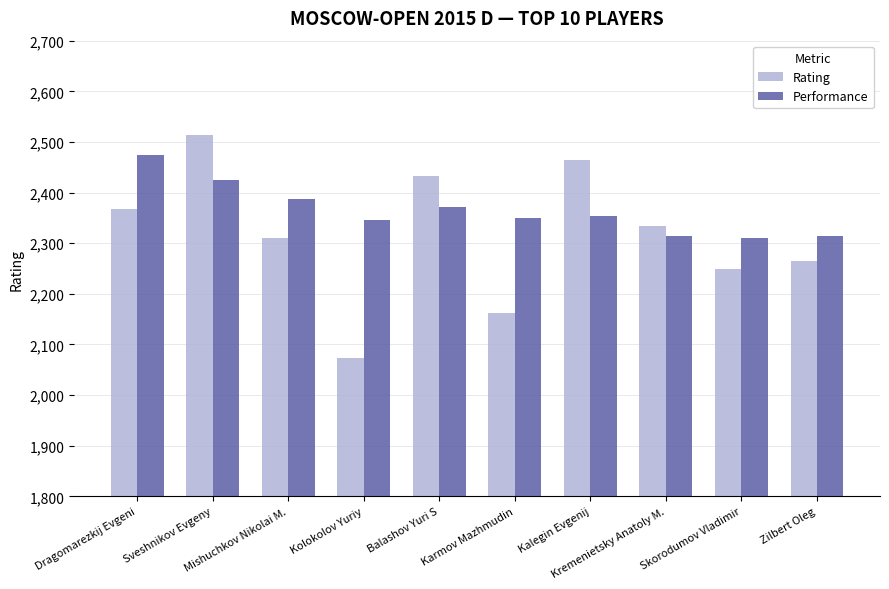

Reading right to left, extract all data points from this chart.

Rating: 2264	2250	2333	2464	2162	2432	2074	2311	2514	2368
Performance: 2314	2310	2314	2354	2350	2372	2345	2387	2424	2475